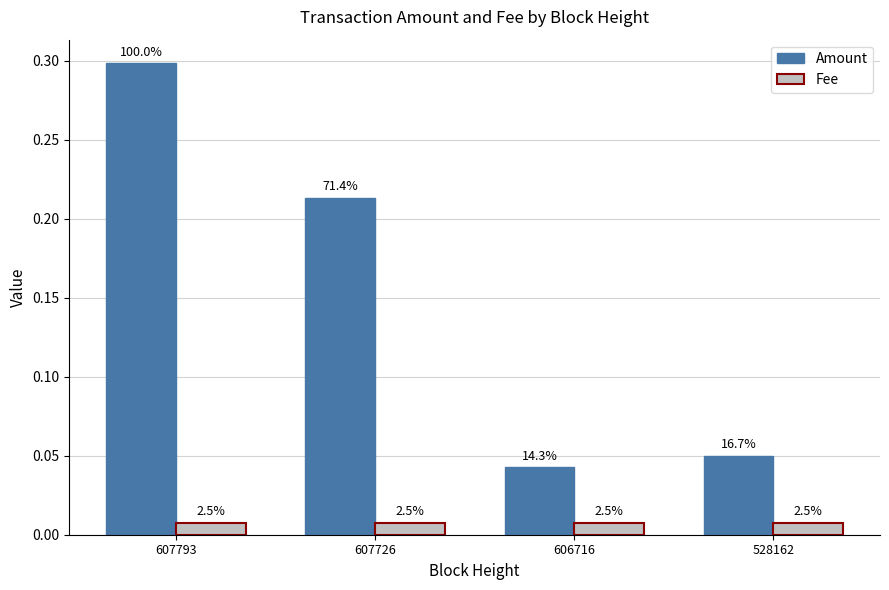

What is the difference between the Amount values at 607793 and 607726?

0.1